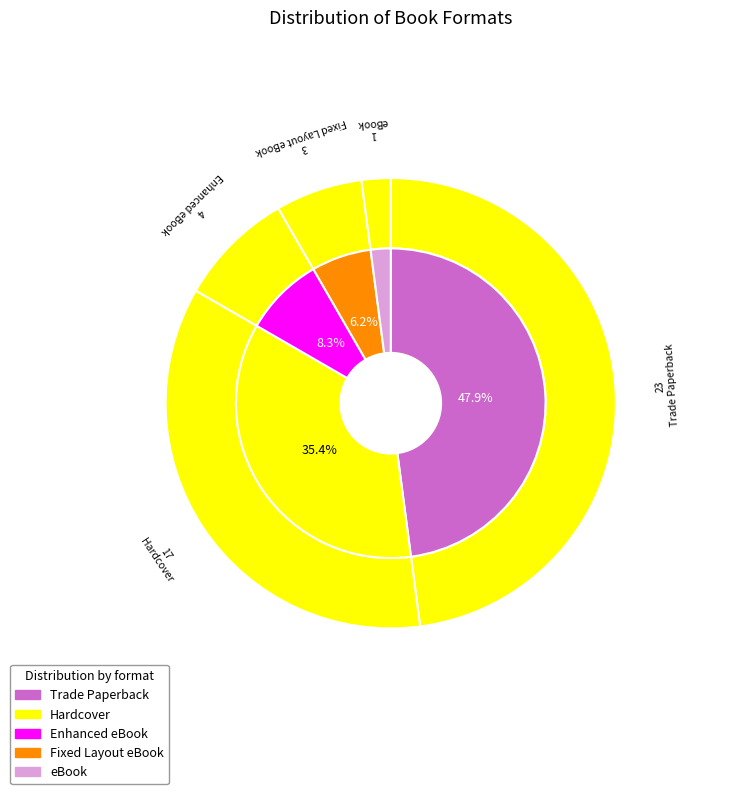

Approximately how many times larger is the value at eBook compared to Enhanced eBook?

0.2